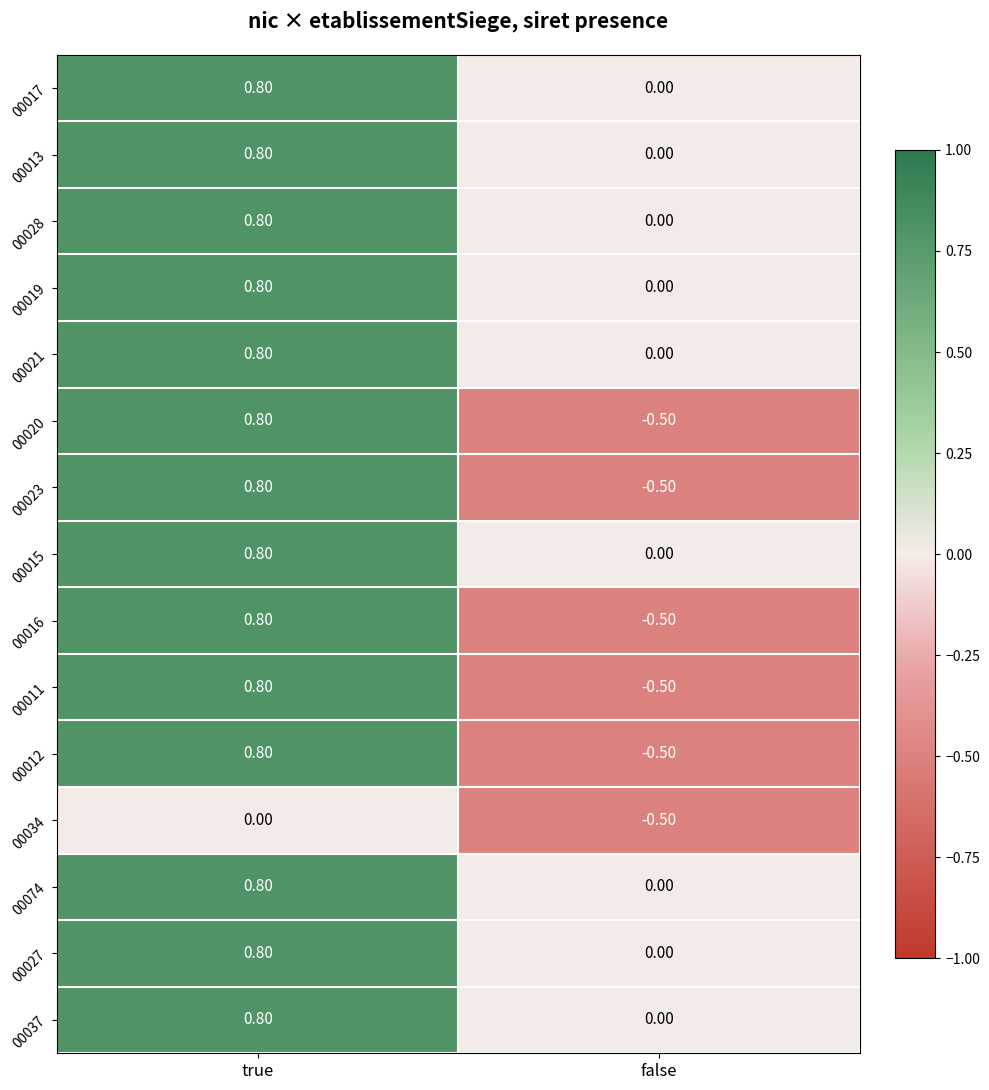

What is the smallest value displayed?

-0.5